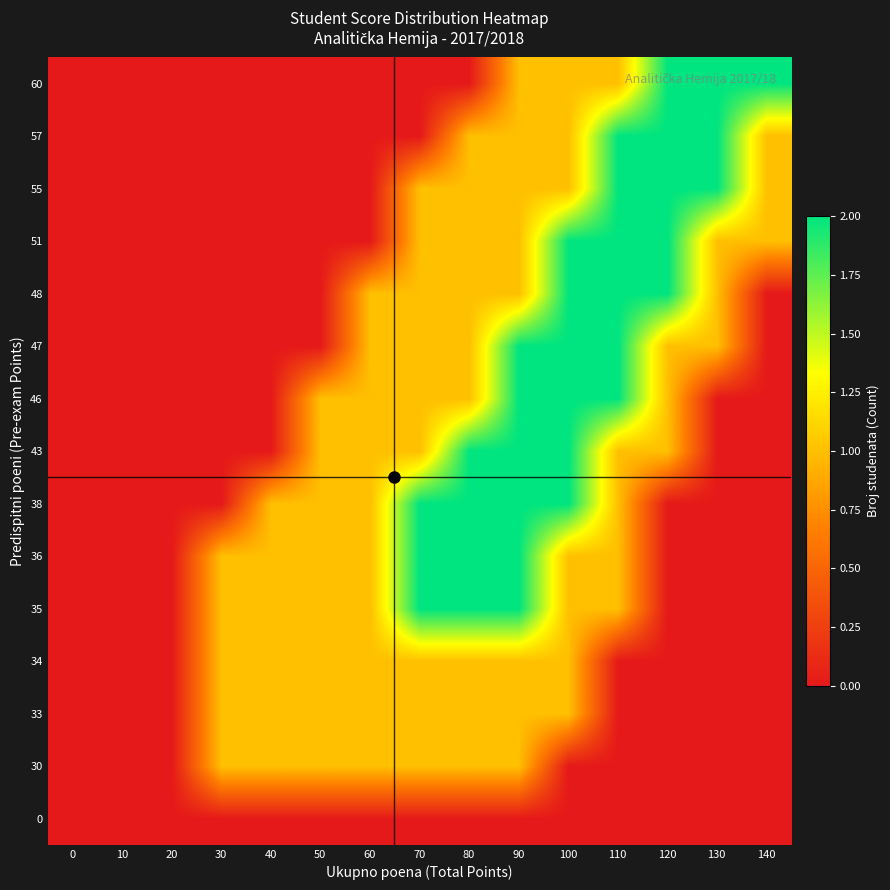

Between 40 and 80, which is larger?

40